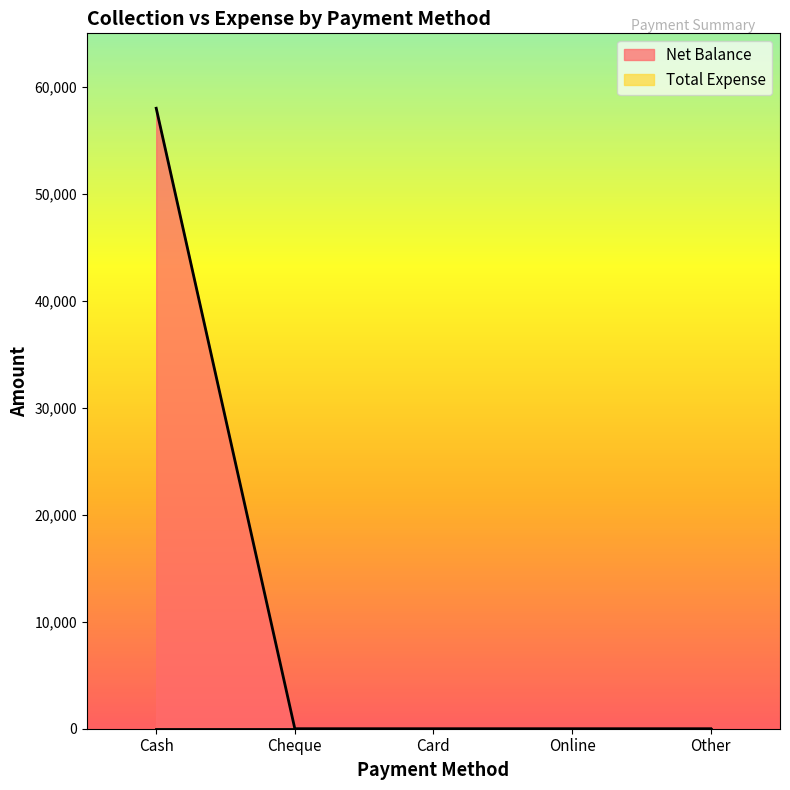

What is the maximum value shown in the chart?

57998